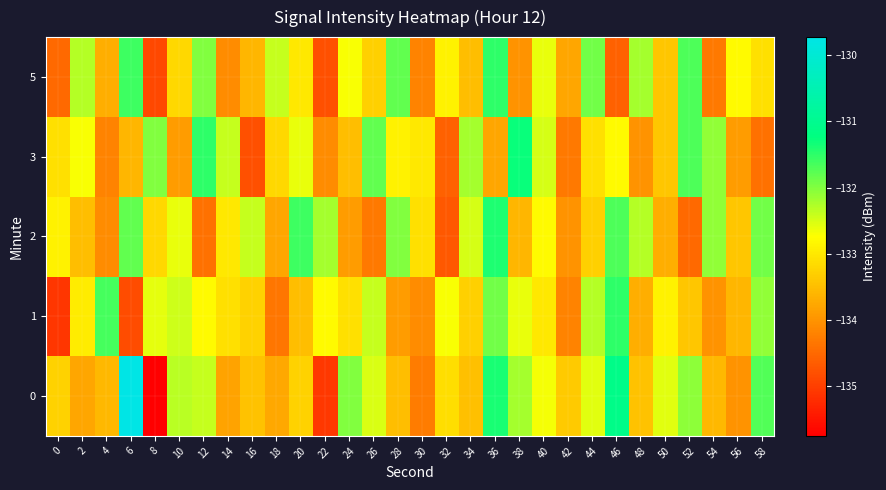

Reading right to left, transcribe all the data shown in this chart.

0: 58=-131.7	56=-134.0	54=-133.6	52=-132.1	50=-132.6	48=-133.5	46=-131.1	44=-132.6	42=-133.4	40=-132.7	38=-132.2	36=-131.4	34=-133.5	32=-133.1	30=-134.3	28=-133.5	26=-132.5	24=-132.0	22=-135.1	20=-133.3	18=-133.8	16=-133.5	14=-133.8	12=-132.4	10=-132.3	8=-135.8	6=-129.7	4=-133.6	2=-133.8	0=-133.3
1: 58=-132.1	56=-133.6	54=-134.0	52=-133.4	50=-132.9	48=-133.7	46=-131.5	44=-132.3	42=-134.2	40=-133.0	38=-132.6	36=-131.9	34=-133.3	32=-132.7	30=-134.1	28=-133.9	26=-132.4	24=-133.1	22=-132.8	20=-133.5	18=-134.4	16=-133.3	14=-133.1	12=-132.8	10=-132.5	8=-132.6	6=-134.9	4=-131.7	2=-133.0	0=-135.1
2: 58=-131.9	56=-133.4	54=-132.1	52=-134.5	50=-133.7	48=-132.3	46=-131.7	44=-133.3	42=-134.0	40=-132.8	38=-133.6	36=-131.4	34=-132.5	32=-134.7	30=-133.1	28=-132.0	26=-134.3	24=-133.9	22=-132.2	20=-131.6	18=-133.8	16=-132.4	14=-133.0	12=-134.4	10=-132.6	8=-133.2	6=-131.8	4=-134.1	2=-133.5	0=-132.9
3: 58=-134.4	56=-133.9	54=-132.1	52=-131.7	50=-133.4	48=-134.0	46=-132.8	44=-133.1	42=-134.3	40=-132.5	38=-131.3	36=-133.8	34=-132.2	32=-134.6	30=-133.0	28=-132.9	26=-131.8	24=-133.5	22=-134.1	20=-132.6	18=-133.2	16=-134.8	14=-132.4	12=-131.5	10=-133.9	8=-132.0	6=-133.6	4=-134.2	2=-132.7	0=-133.1
5: 58=-133.1	56=-132.8	54=-134.3	52=-131.7	50=-133.4	48=-132.2	46=-134.6	44=-131.9	42=-133.8	40=-132.6	38=-134.0	36=-131.5	34=-133.5	32=-132.9	30=-134.2	28=-131.8	26=-133.3	24=-132.7	22=-134.8	20=-133.0	18=-132.4	16=-133.6	14=-134.1	12=-132.0	10=-133.2	8=-134.9	6=-131.6	4=-133.7	2=-132.3	0=-134.5